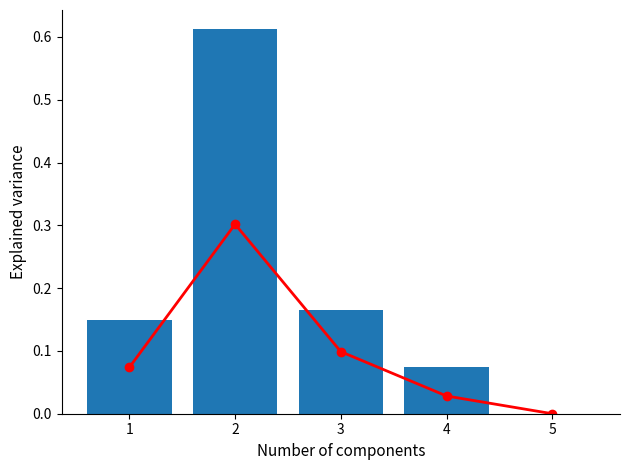

What is the difference between the second highest and minimum values in the 製造品出荷額 series?

0.2